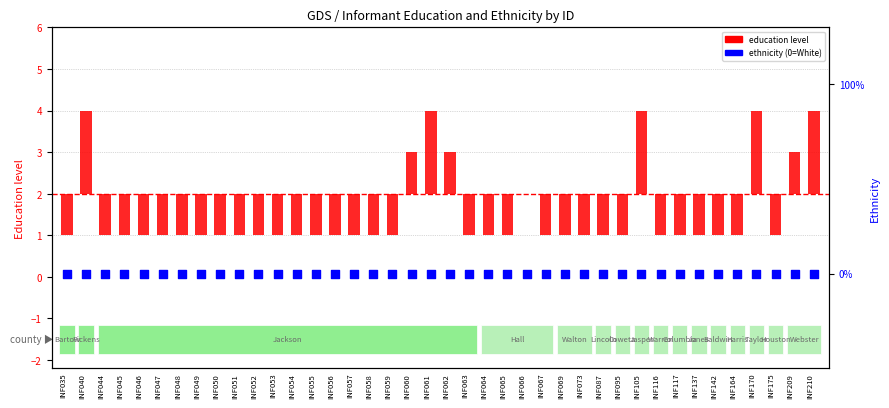

What is the total value across all series at INF065?

-1